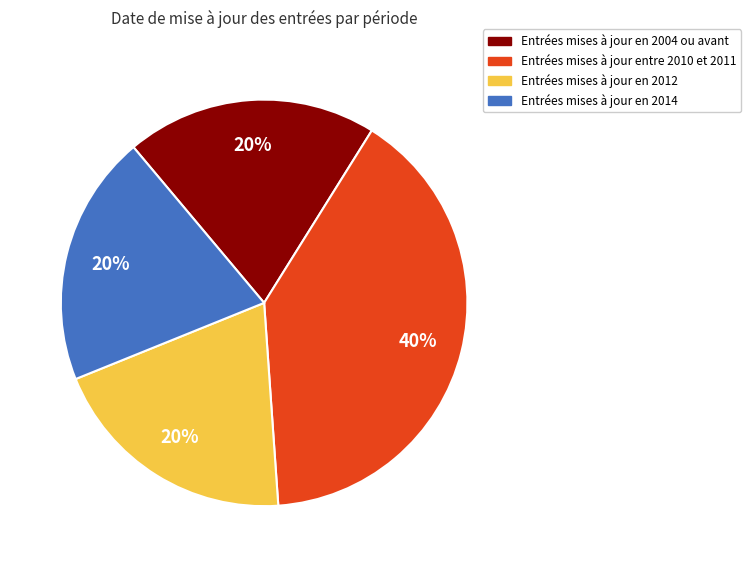

Is there a majority slice in this chart?

No